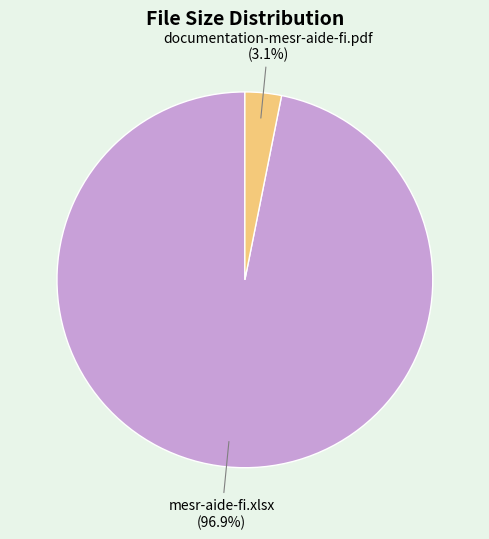

To the nearest percent, what is the average slice percentage?

50%